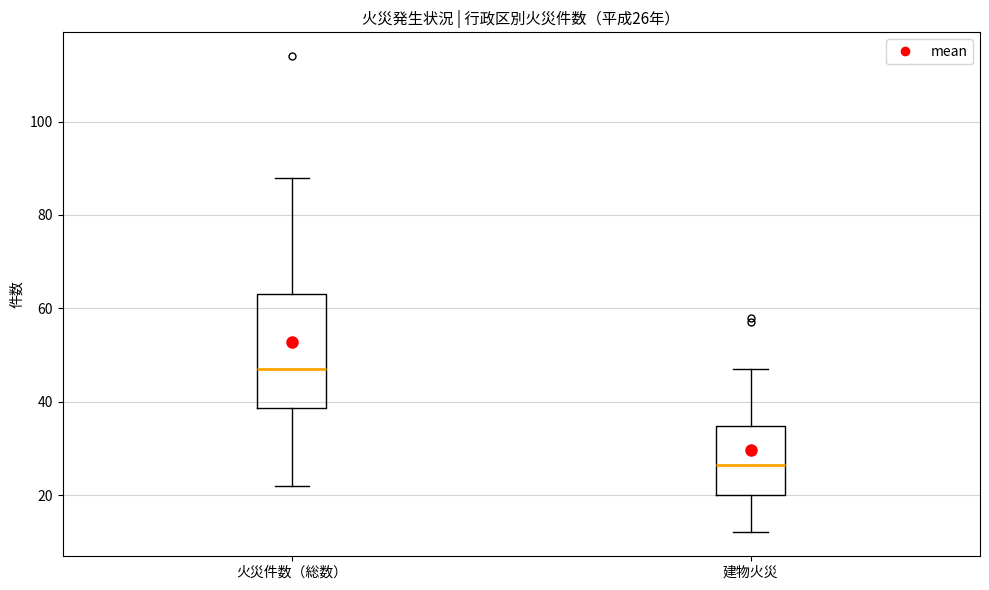

Which box is the tallest, from its lower edge to its upper edge?

火災件数（総数）